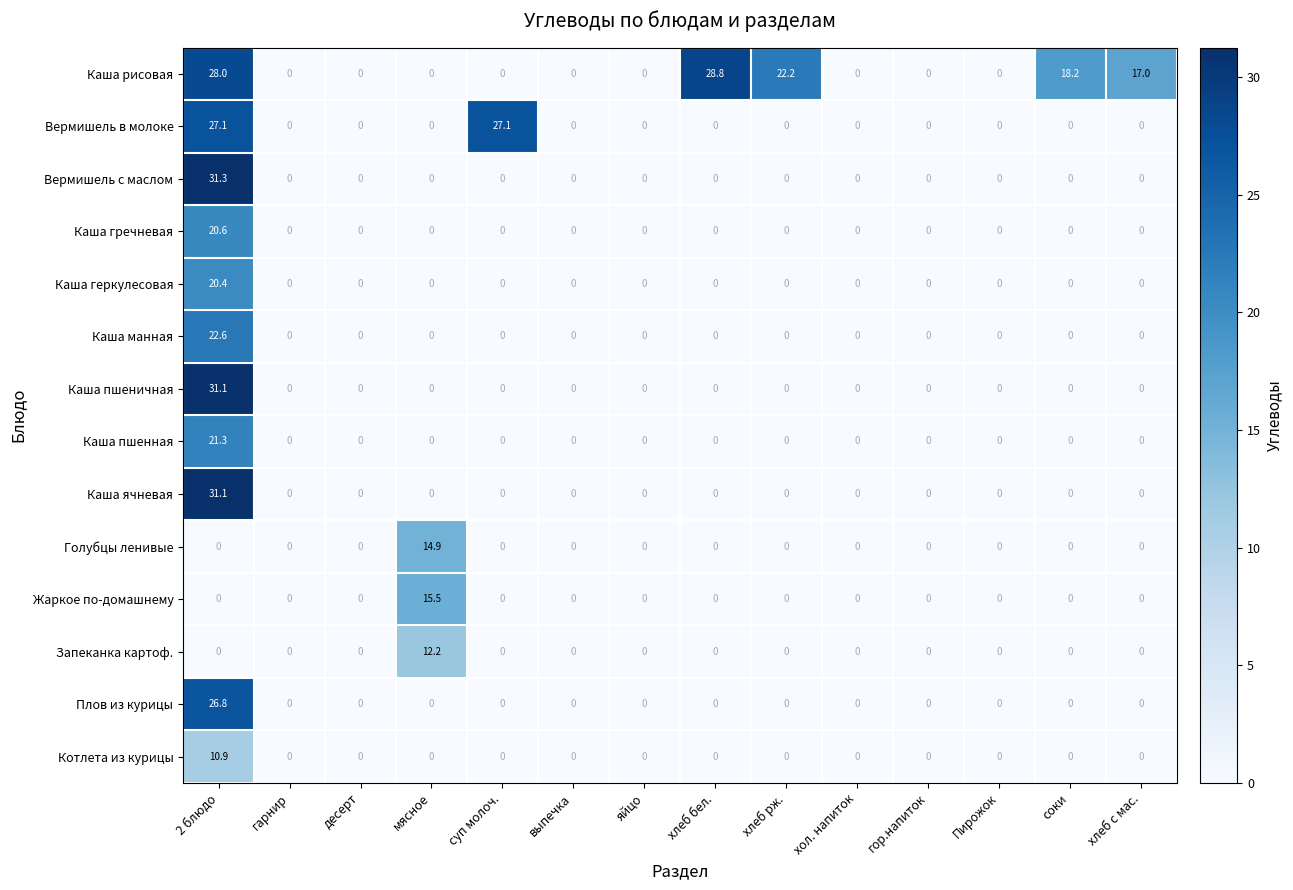

What is the difference between the maximum and second lowest values in the Каша пшенная series?

21.3